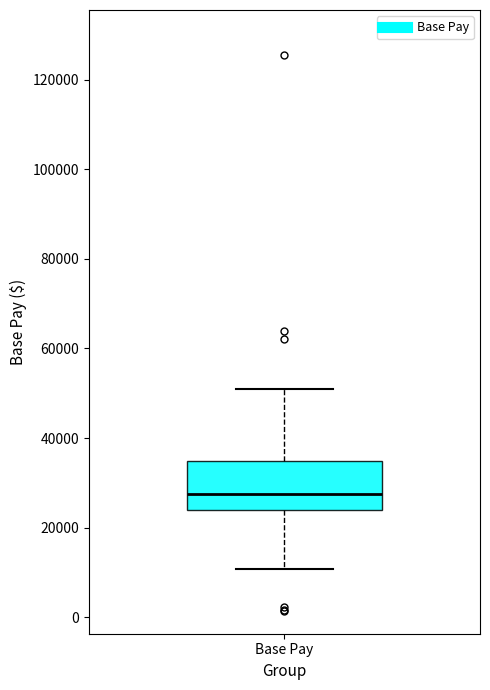

Read this box plot against the y-axis: the position of the median line, the range covered by the box, and the ends of both whiskers. The values are not printed on the chart, so give them approximately, as read against the axis.

median 28000, box 24000 to 34000, whiskers 10000 to 52000